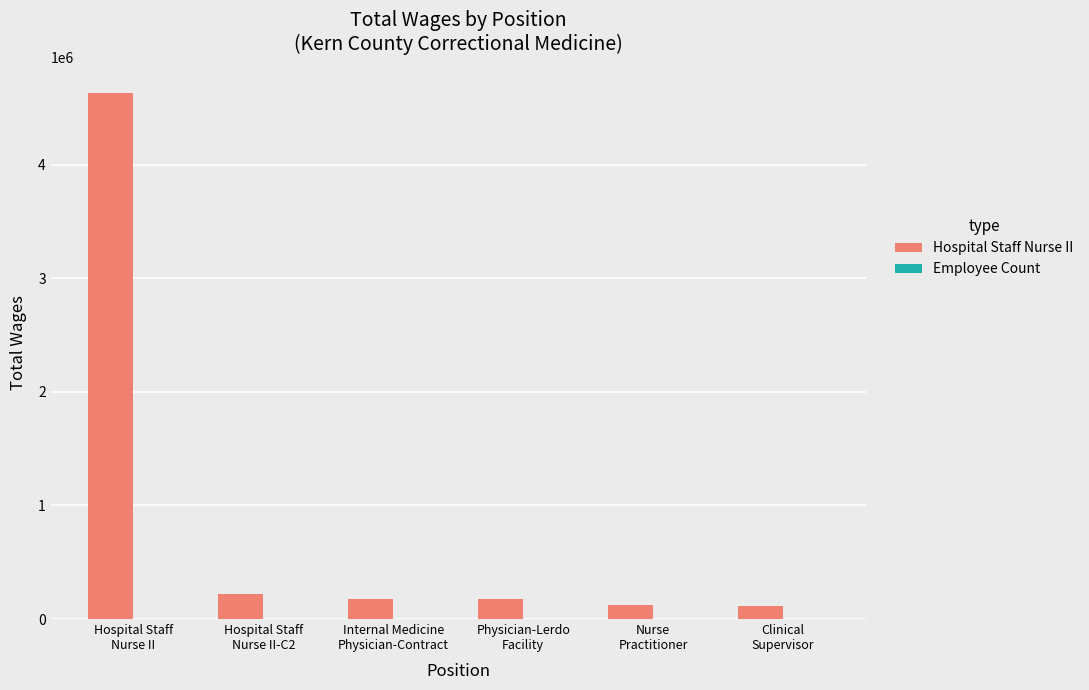

What is the sum of all Hospital Staff Nurse II values?

5438941